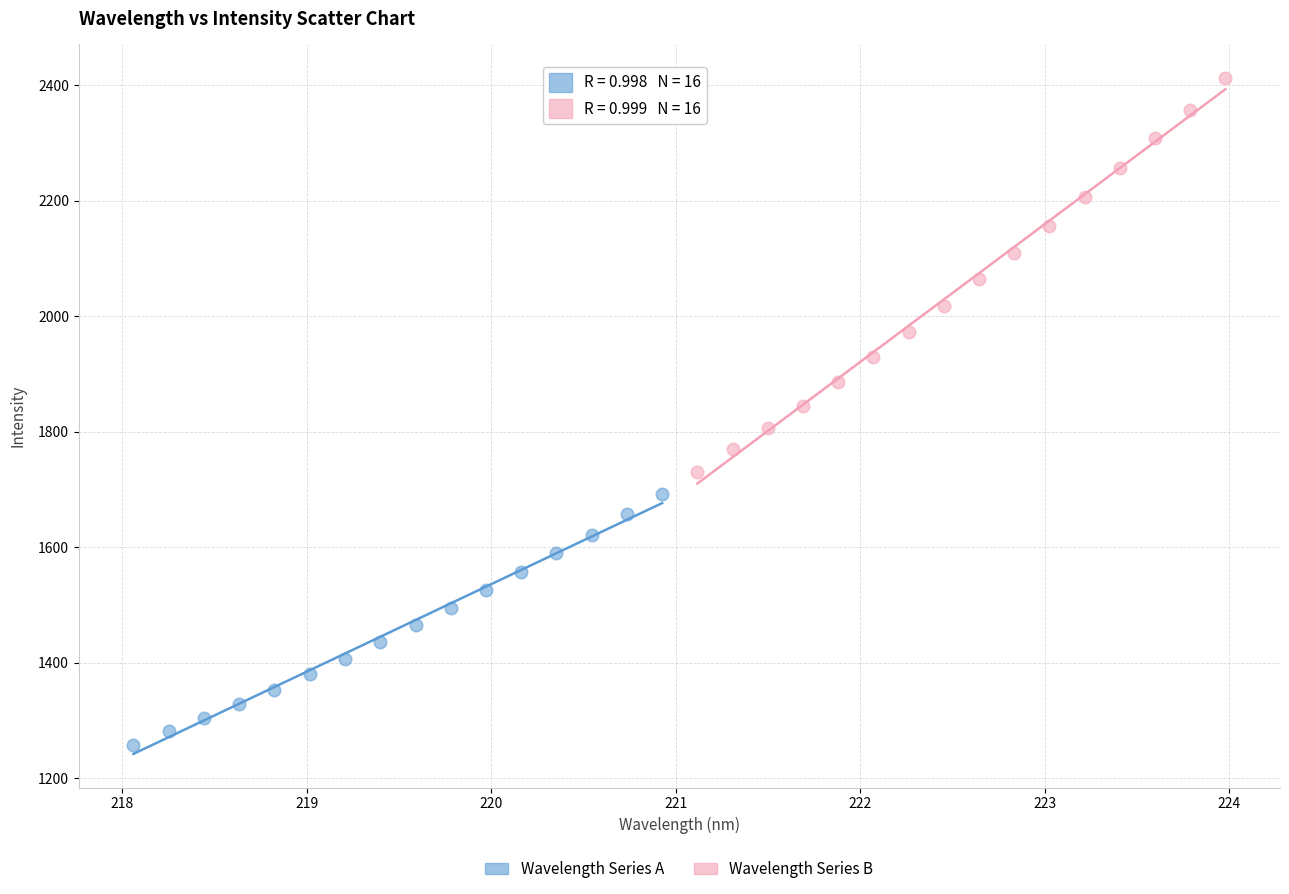

Which series has the widest spread of Y values?

Wavelength Series B